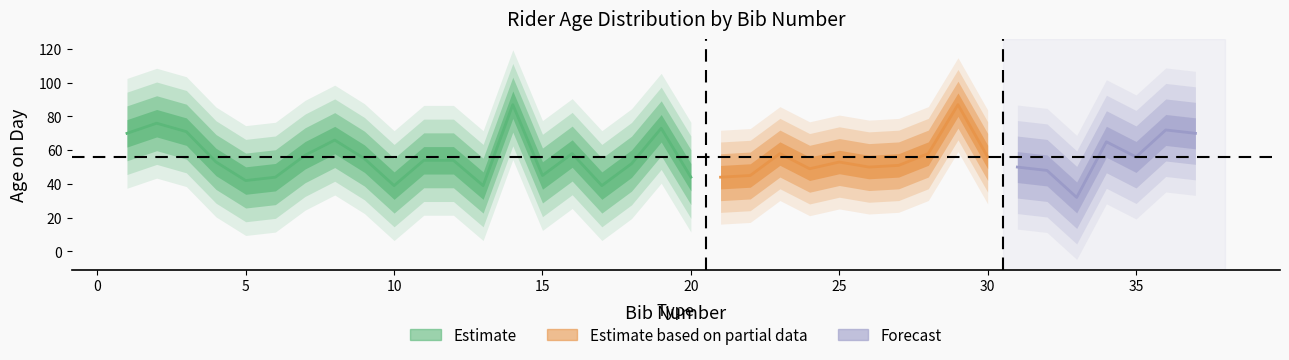

Between 10 and 30, which is larger?

30